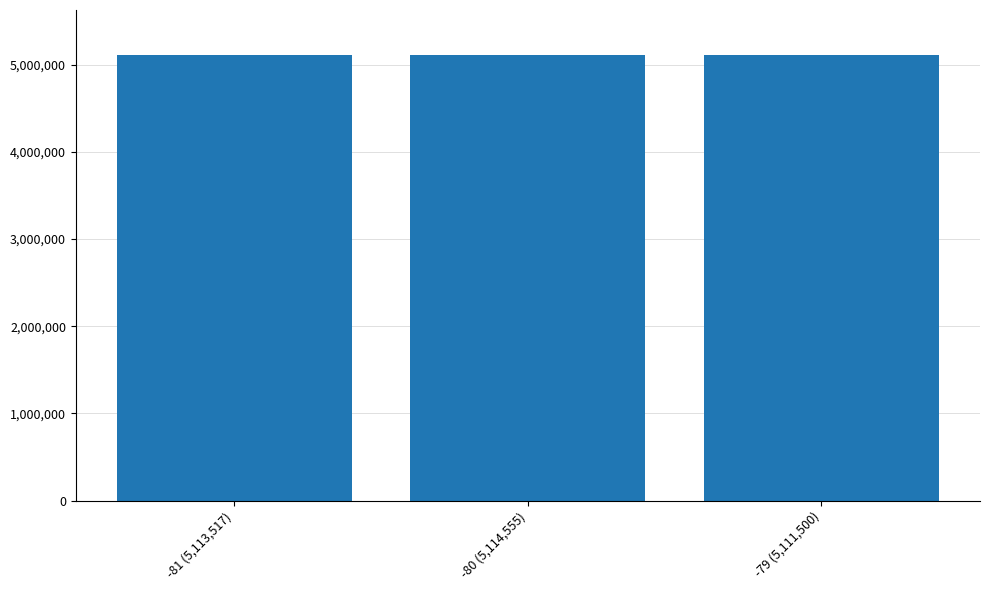

True or false: the data shows 5114555 at -80 (5,114,555).

True